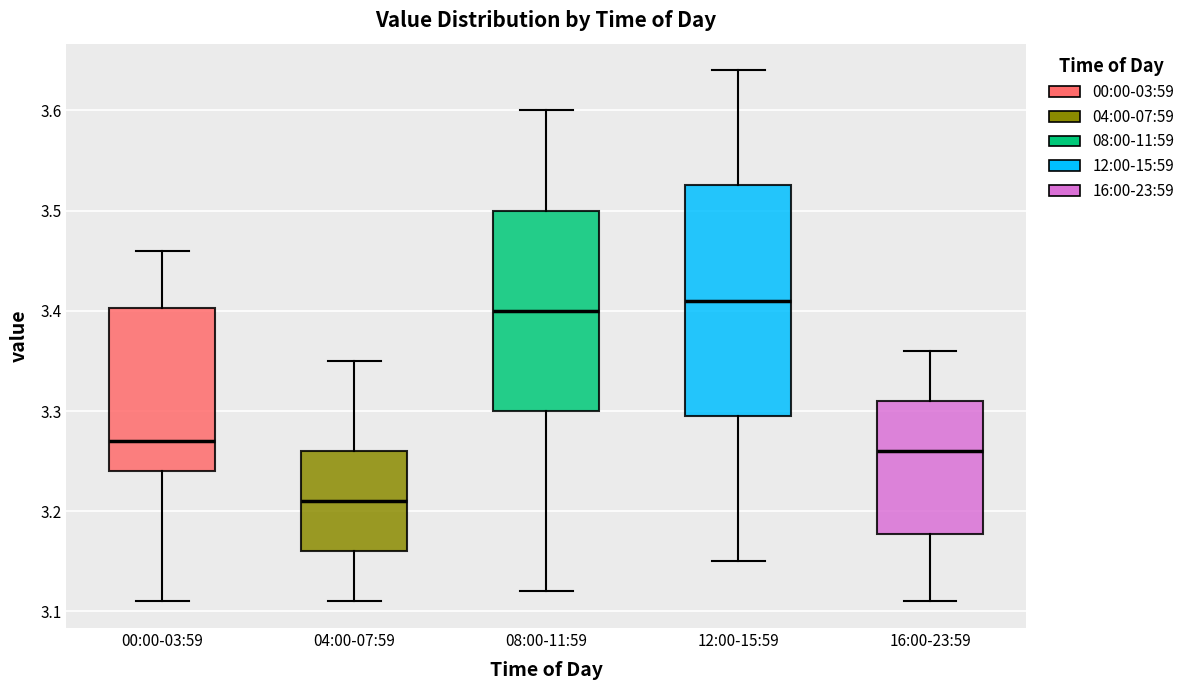

Which box's median line is the highest?

12:00-15:59